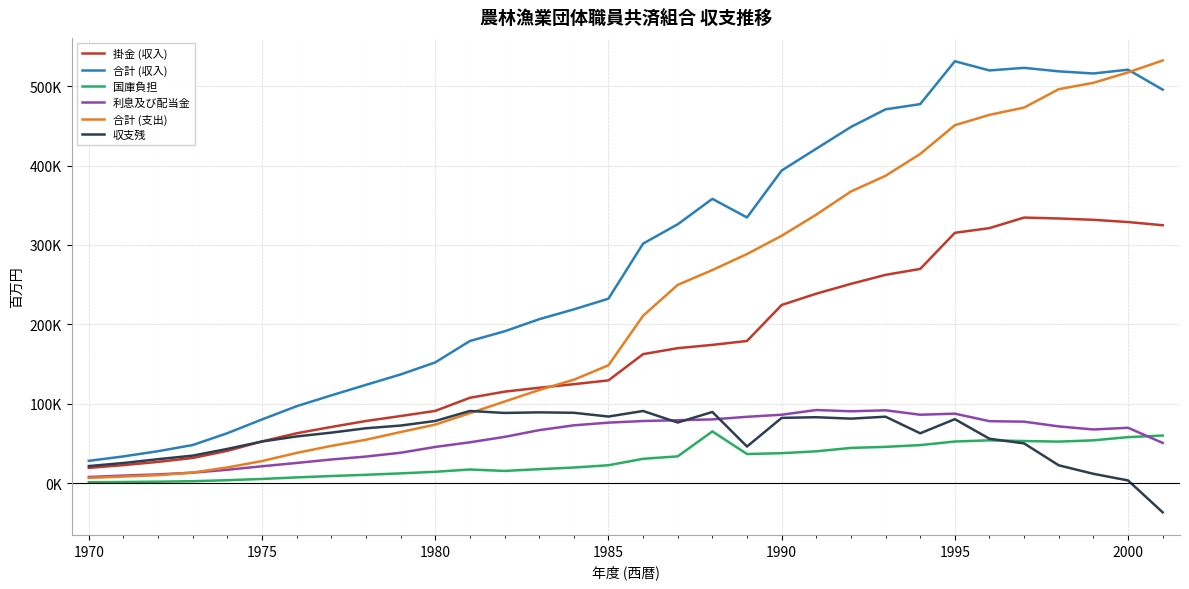

What is the difference between the maximum and minimum values in the 合計 (収入) series?

503359